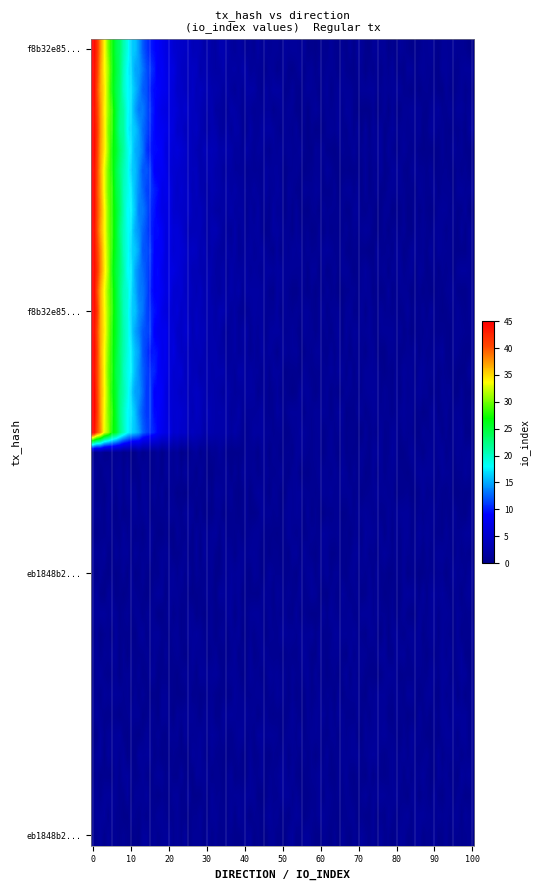

How many categories are shown in the chart?

2